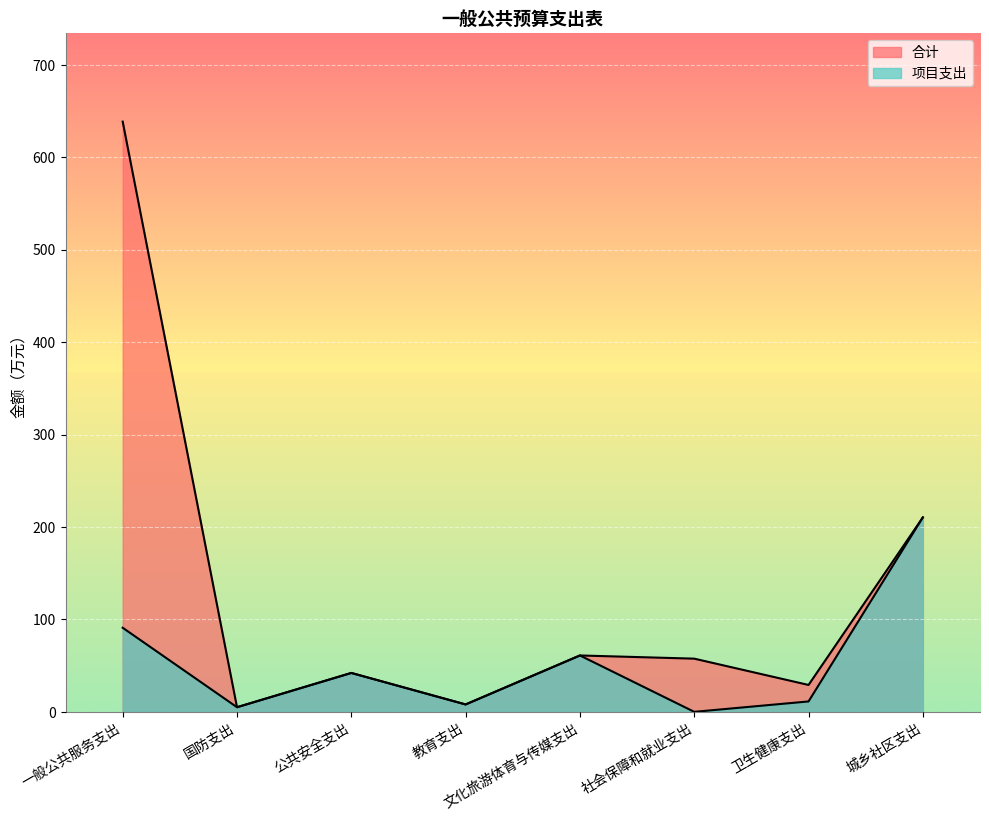

How many values in the 项目支出 series are below 42?

4